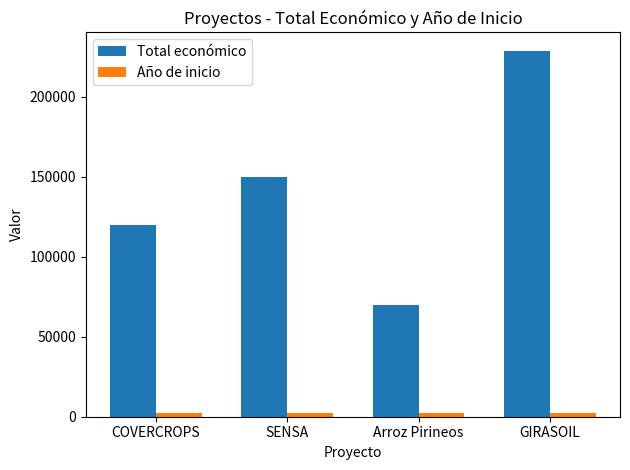

At which category is the sum across all series the highest?

GIRASOIL